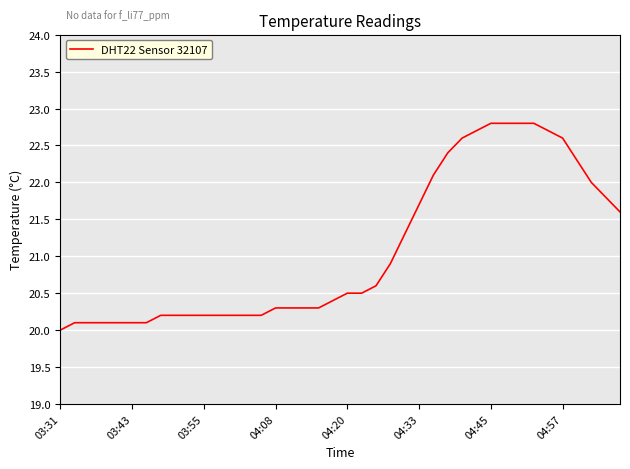

What is the smallest value displayed?

20.0